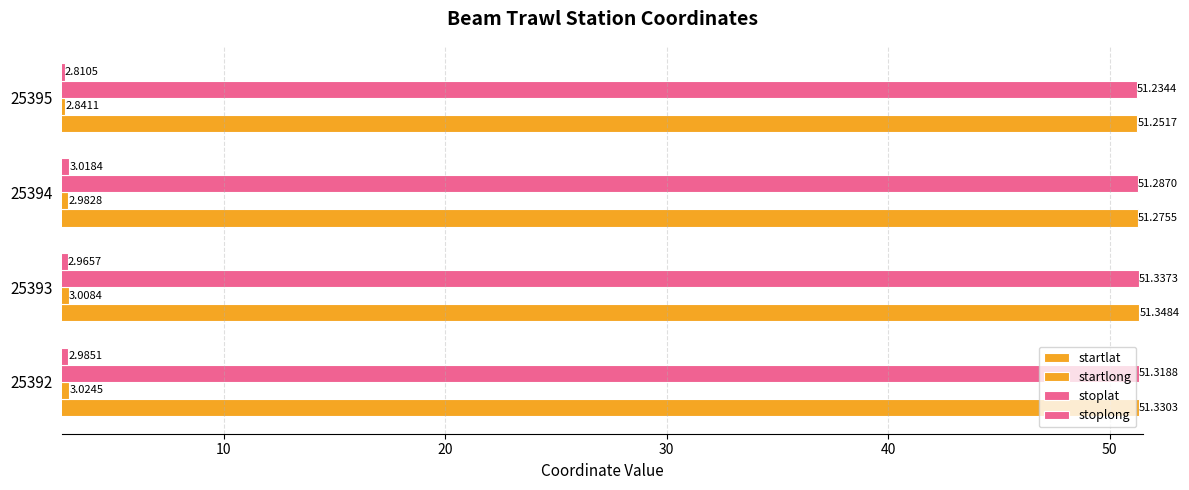

How many series are shown in this chart?

4